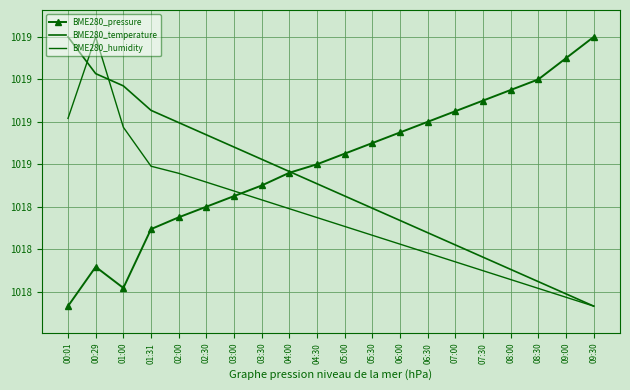

Which series ends up on top after the final intersection of BME280_temperature and BME280_pressure?

BME280_pressure